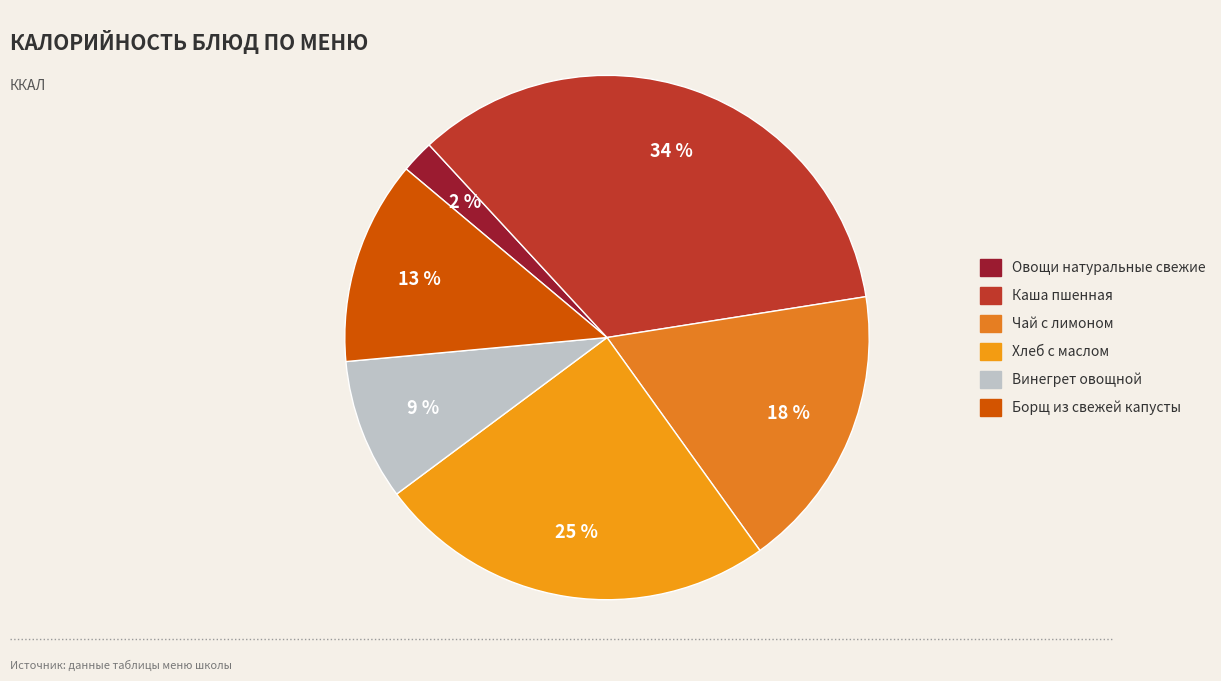

What is the total percentage of Хлеб с маслом and Чай с лимоном?

42.3%